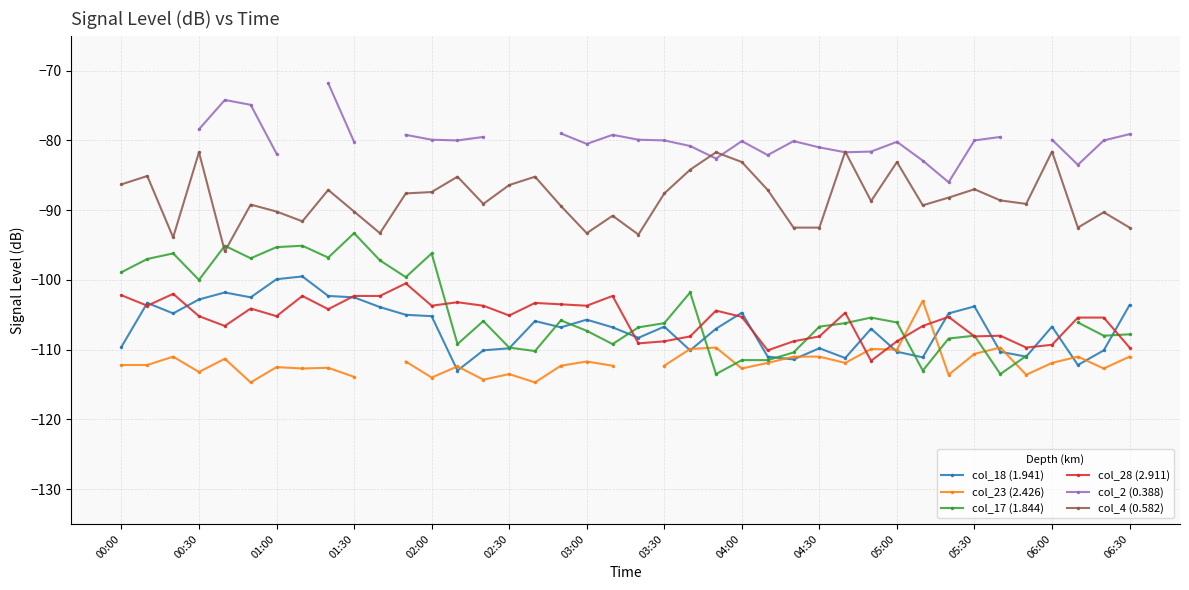

Is the value of col_4 (0.582) at 00:30 greater than the value of col_18 (1.941) at 00:30?

Yes